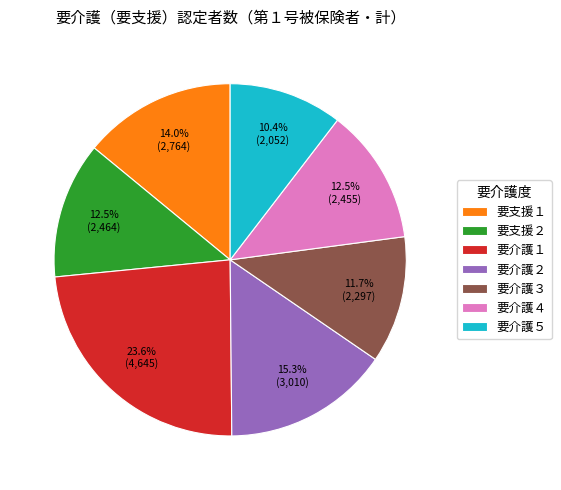

What is the total percentage of 要支援１ and 要介護４?

26.5%